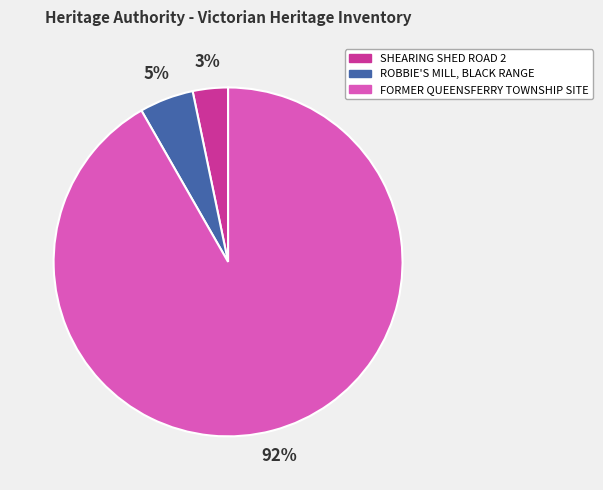

Which has a higher value, ROBBIE'S MILL, BLACK RANGE or SHEARING SHED ROAD 2?

ROBBIE'S MILL, BLACK RANGE